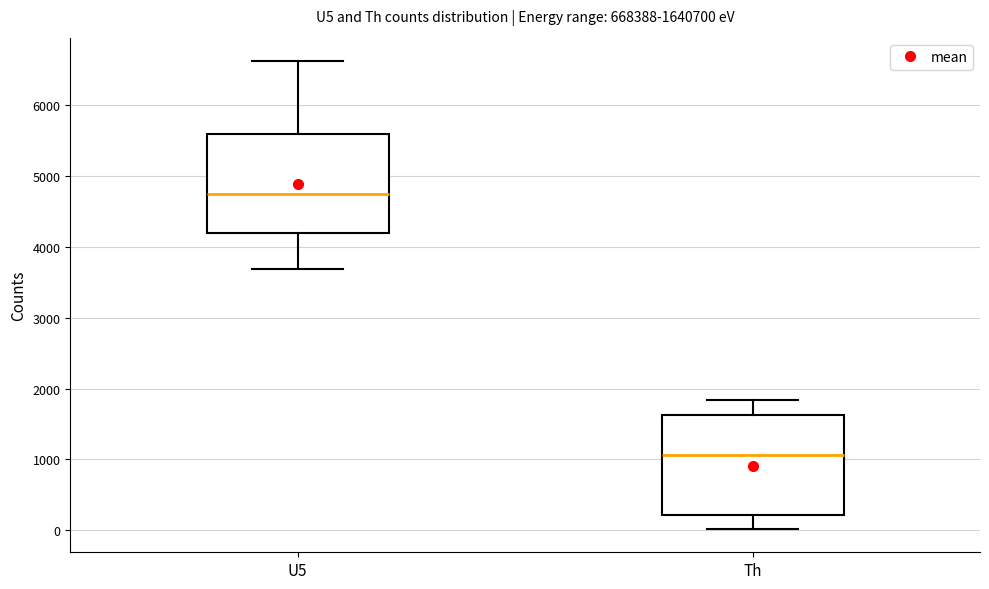

Reading left to right, read every box against the y-axis: the position of its median line, the range the box covers, and the ends of its whiskers. The values are not printed on the chart, so give them approximately, as read against the axis.

U5: median 4700, box 4200 to 5600, whiskers 3700 to 6600
Th: median 1100, box 200 to 1600, whiskers 0 to 1800